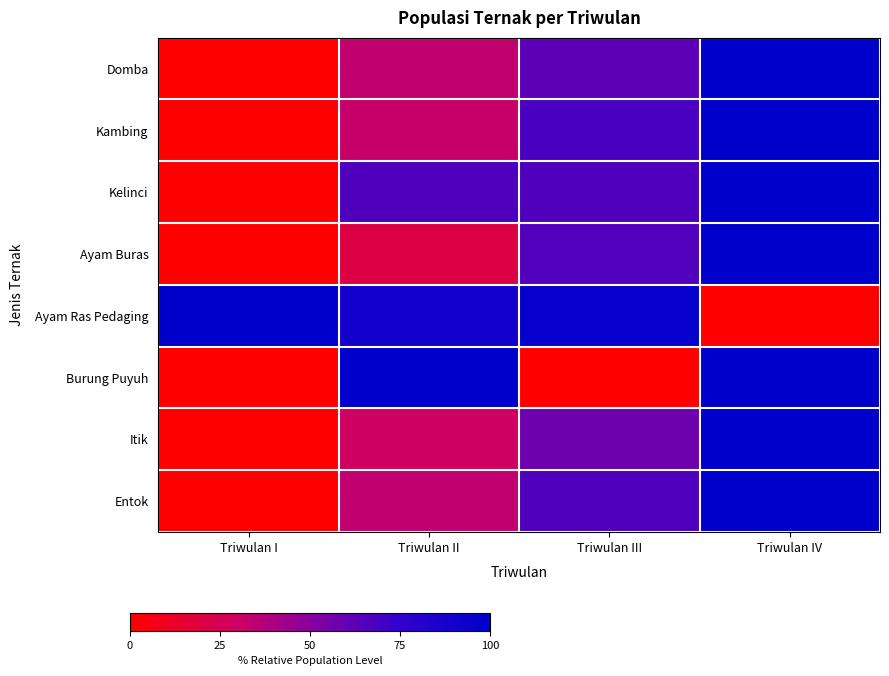

Which has a higher value, Triwulan IV or Triwulan II?

Triwulan IV